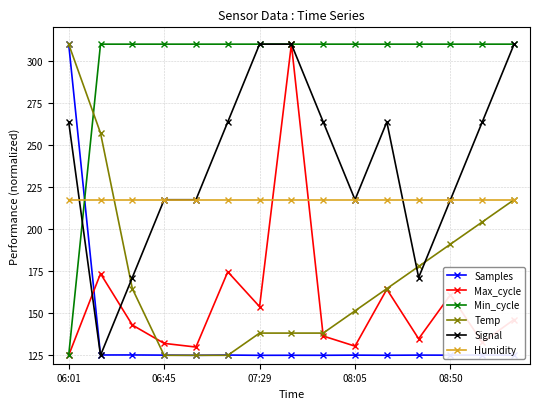

Count the number of data series in this chart.

6